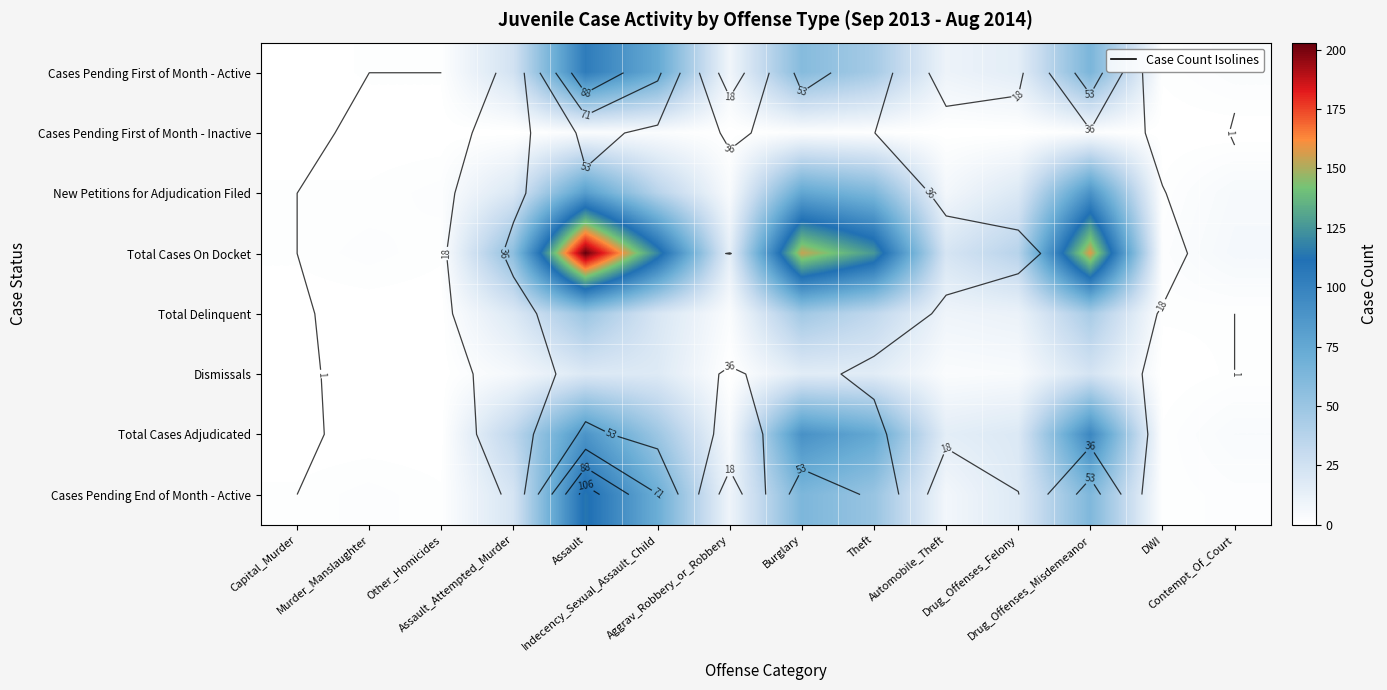

List the series in order of their peak value, highest first.

Total Cases On Docket, Cases Pending End of Month - Active, Cases Pending First of Month - Active, Total Cases Adjudicated, New Petitions for Adjudication Filed, Total Delinquent, Dismissals, Cases Pending First of Month - Inactive